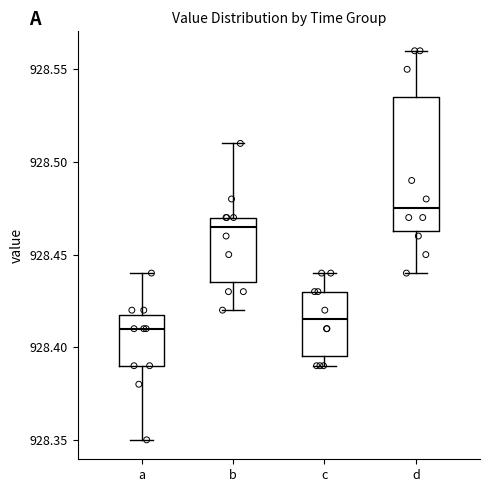

Reading left to right, read every box against the y-axis: the position of its median line, the range the box covers, and the ends of its whiskers. The values are not printed on the chart, so give them approximately, as read against the axis.

a: median 928.410, box 928.390 to 928.420, whiskers 928.350 to 928.440
b: median 928.465, box 928.435 to 928.470, whiskers 928.420 to 928.510
c: median 928.415, box 928.395 to 928.430, whiskers 928.390 to 928.440
d: median 928.475, box 928.465 to 928.535, whiskers 928.440 to 928.560